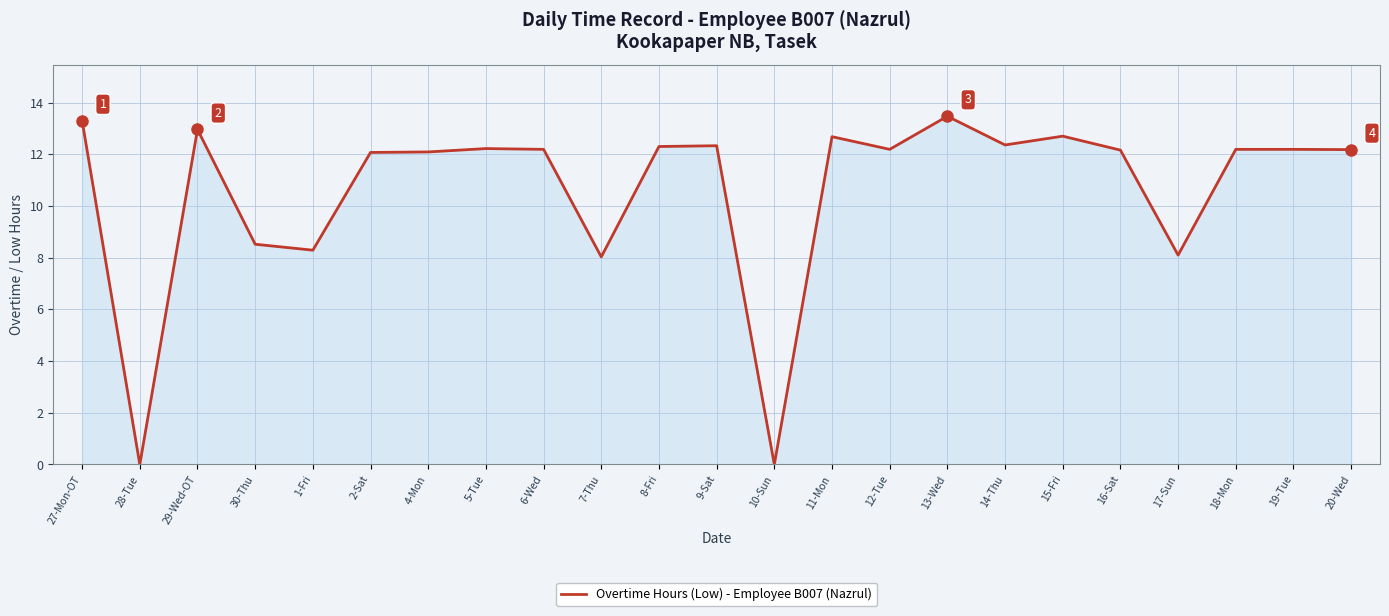

How many lines are shown in the chart?

1